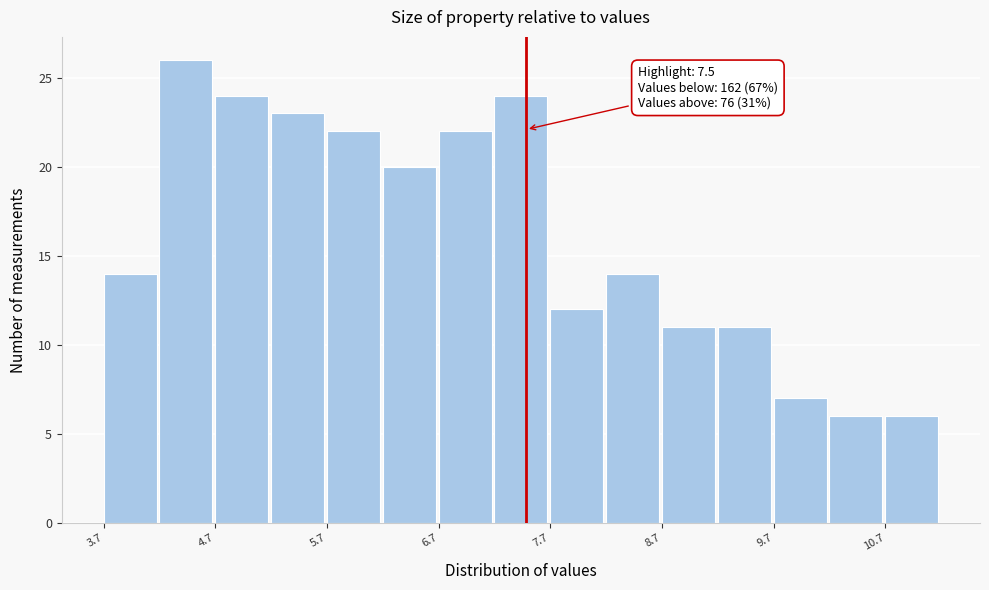

Around what value on the x-axis is the tallest bar? Give the approximate position of its centre, as read against the axis.

4.4